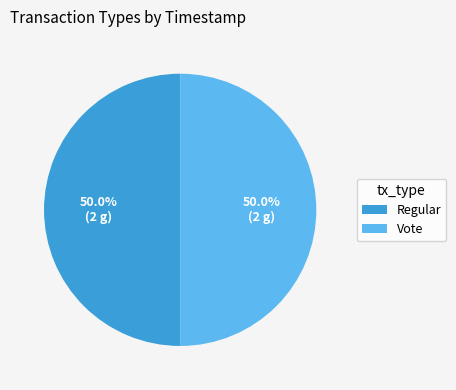

Do Vote and Regular together represent more than half of the pie?

Yes